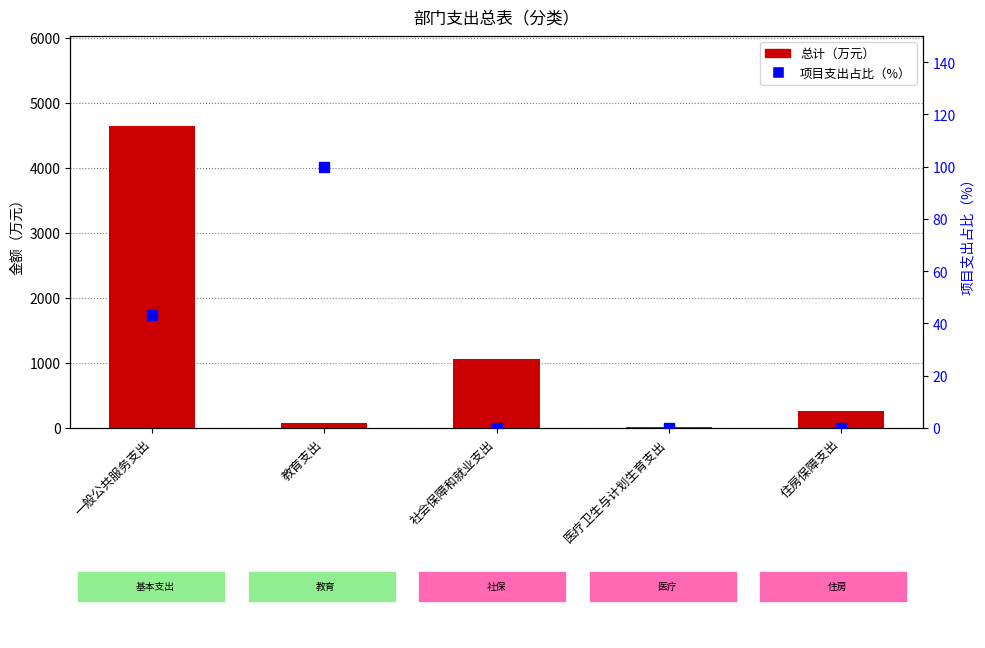

Which series contains the highest Y value?

总计